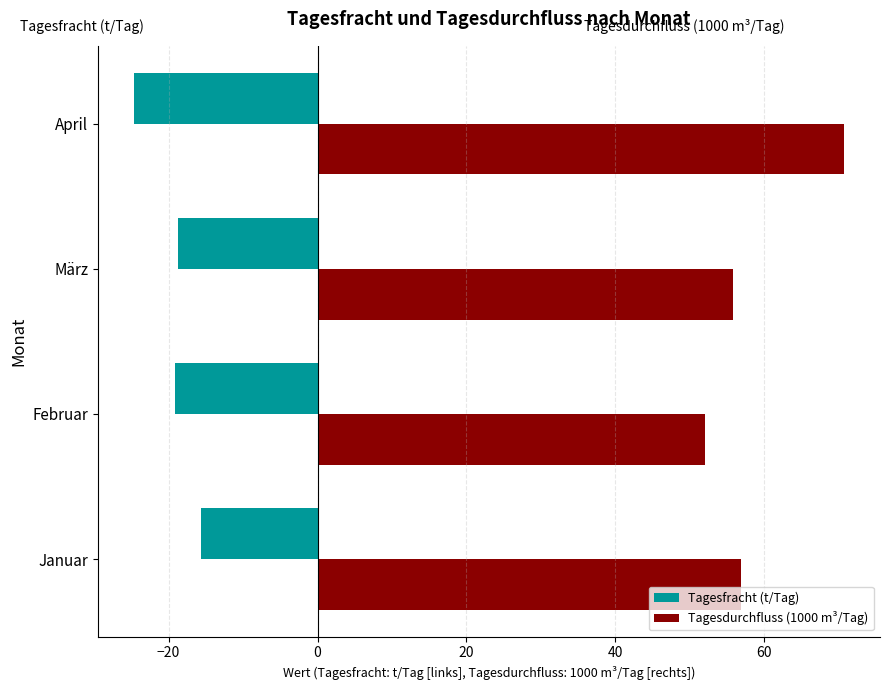

List the series in order of their overall mean, lowest first.

Tagesfracht (t/Tag), Tagesdurchfluss (1000 m³/Tag)